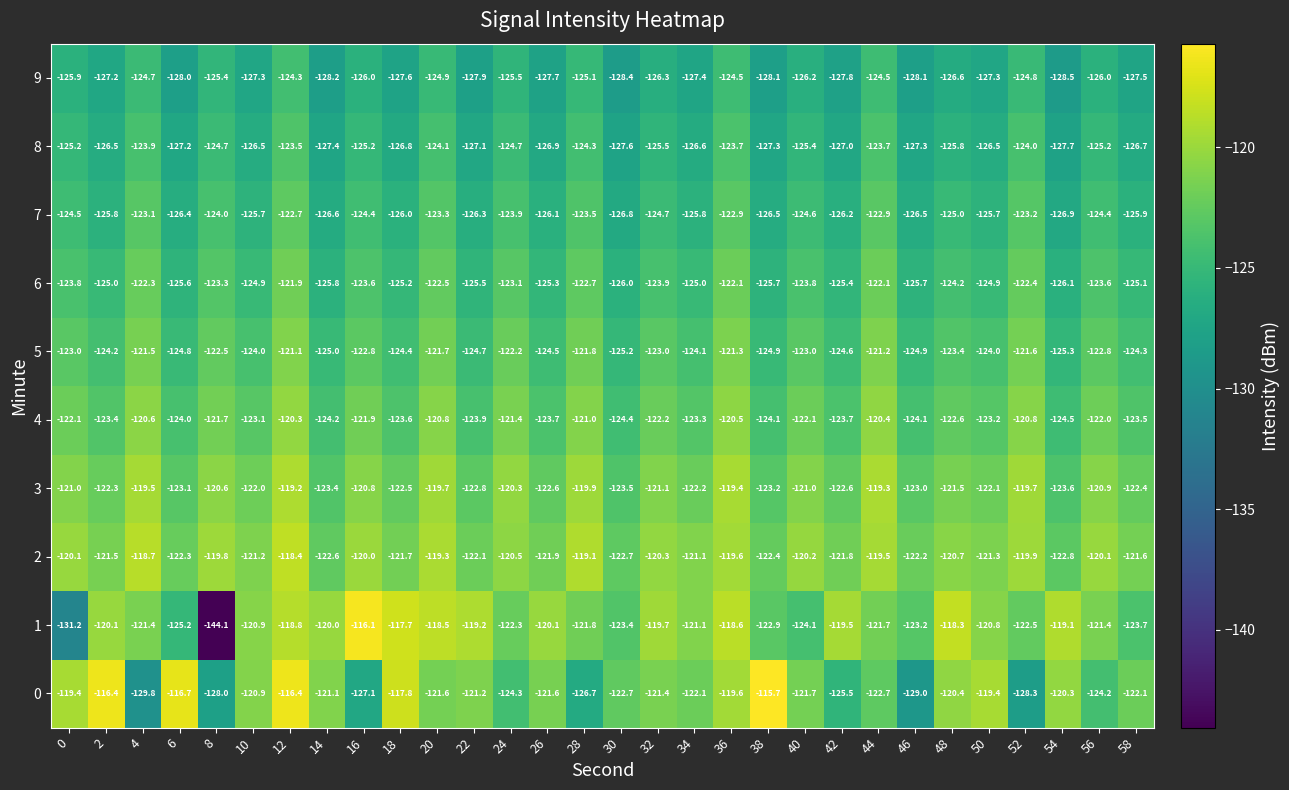

Rank the series by their maximum value, from highest to lowest.

0, 1, 2, 3, 4, 5, 6, 7, 8, 9